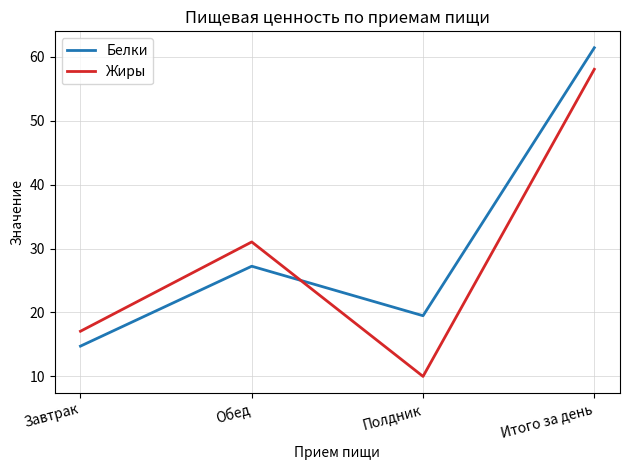

What is the total value across all series at Обед?

58.3